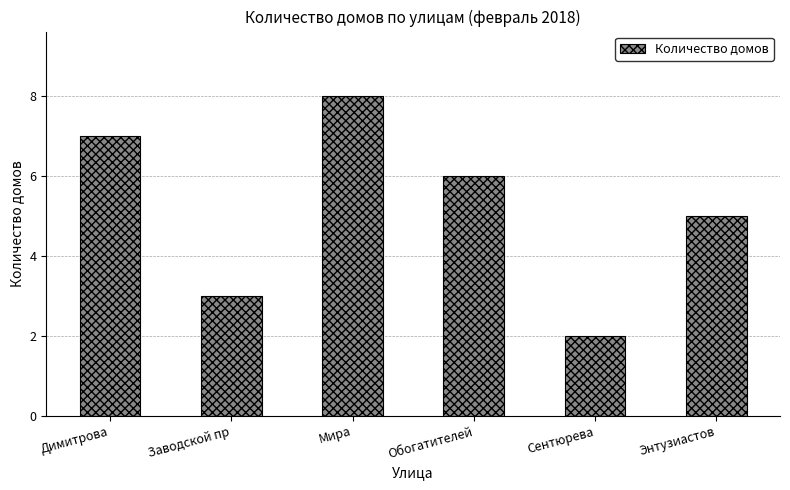

Reading right to left, list all the values displayed in this chart.

Энтузиастов=5	Сентюрева=2	Обогатителей=6	Мира=8	Заводской пр=3	Димитрова=7